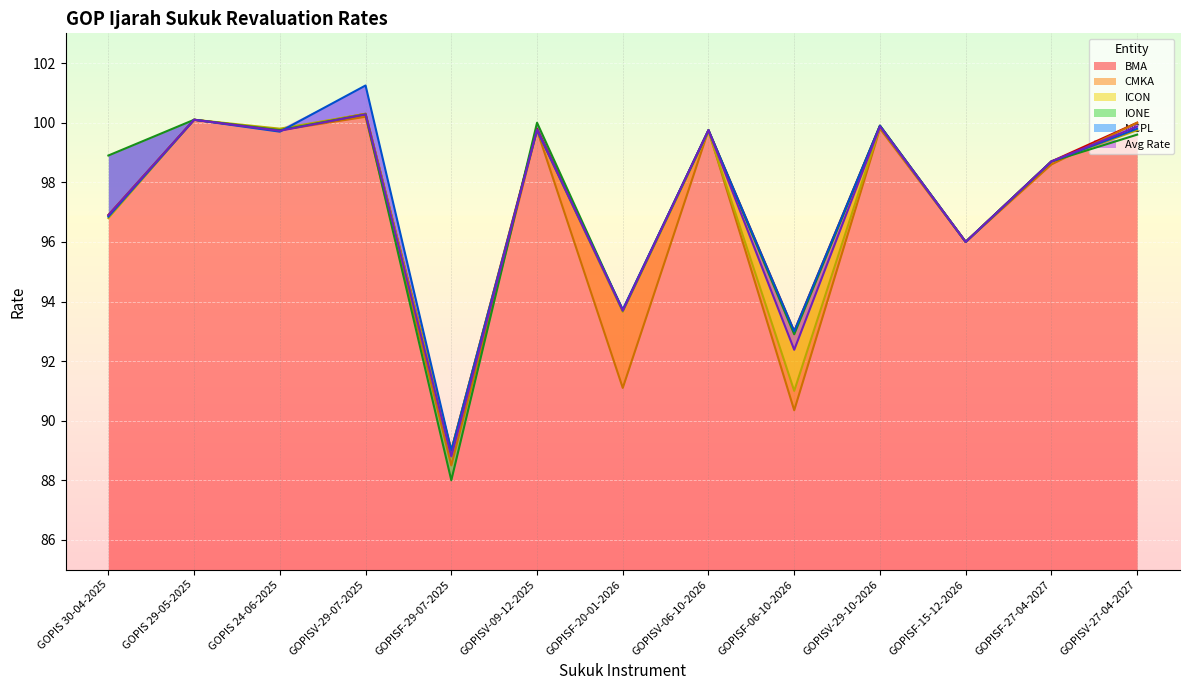

In Avg Rate, how many points are lower than both neighbors (excluding endpoints)?

5